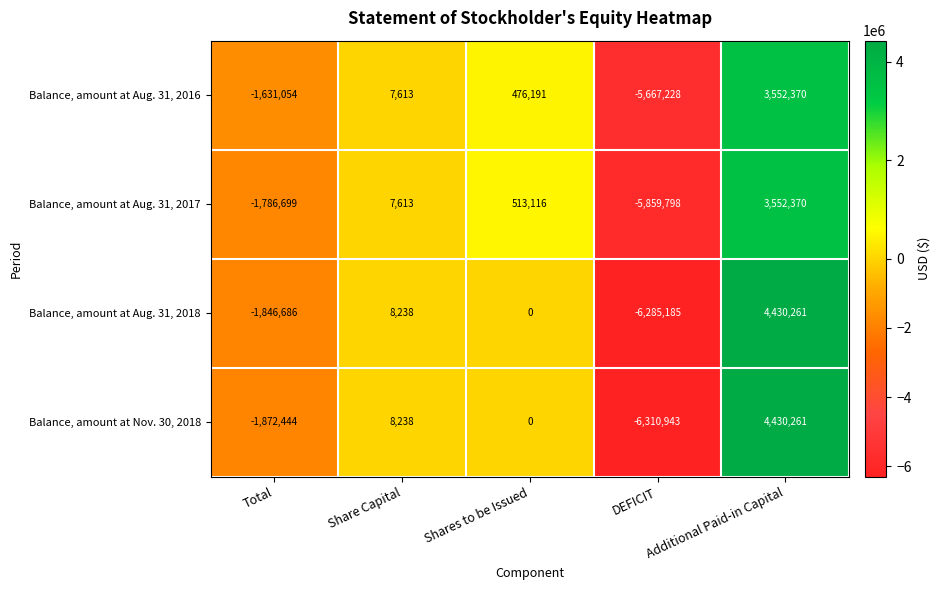

Which label corresponds to the largest value in the chart?

Additional Paid-in Capital